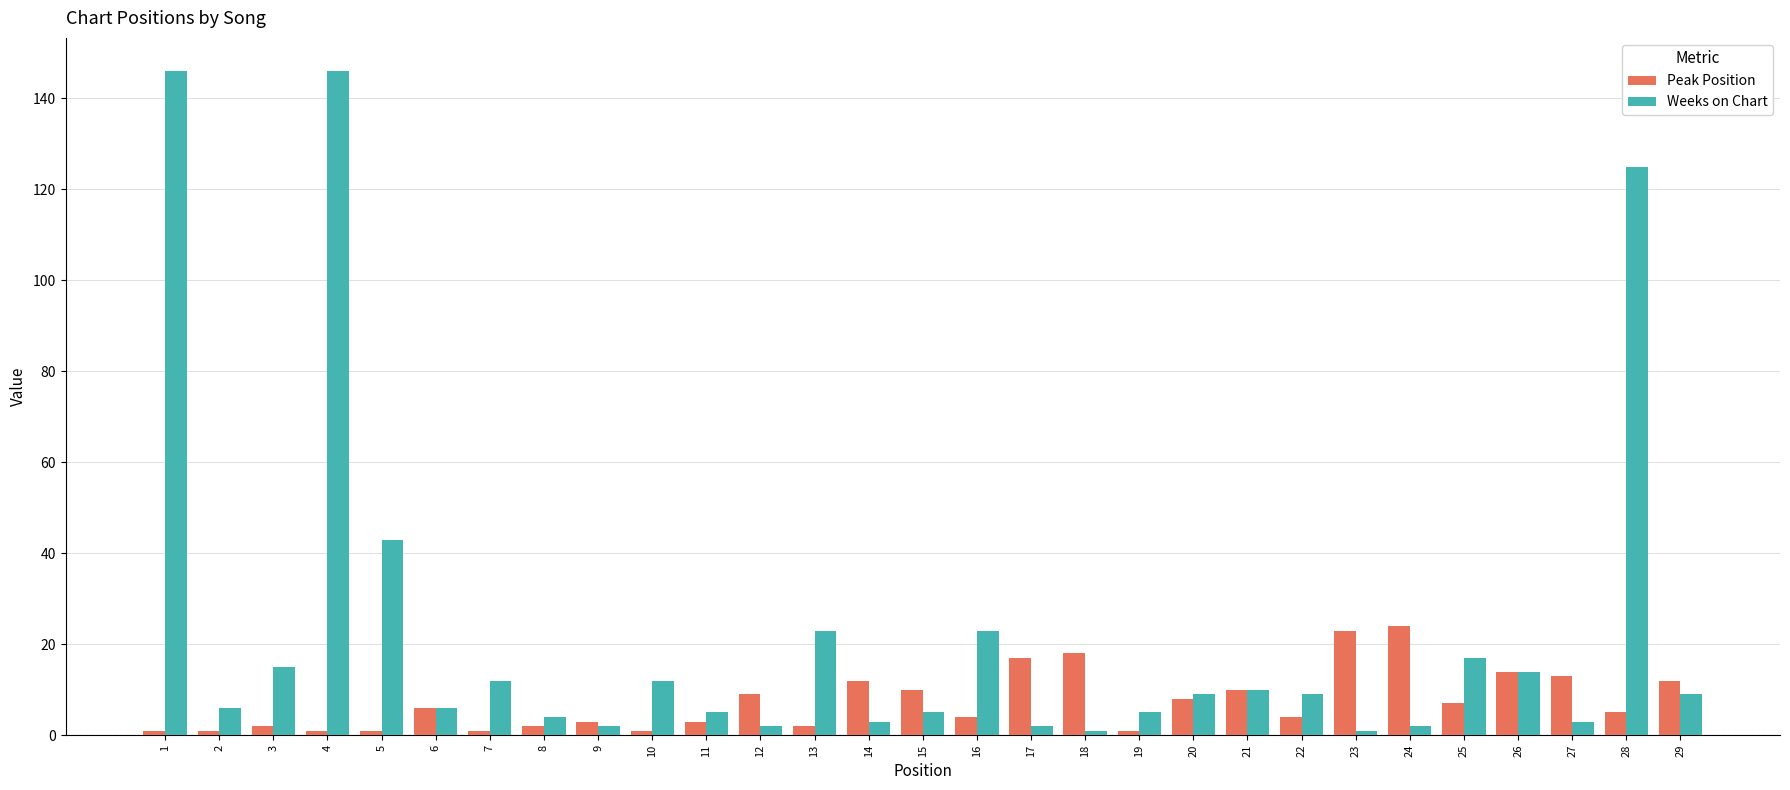

How many data points does each series have?

29